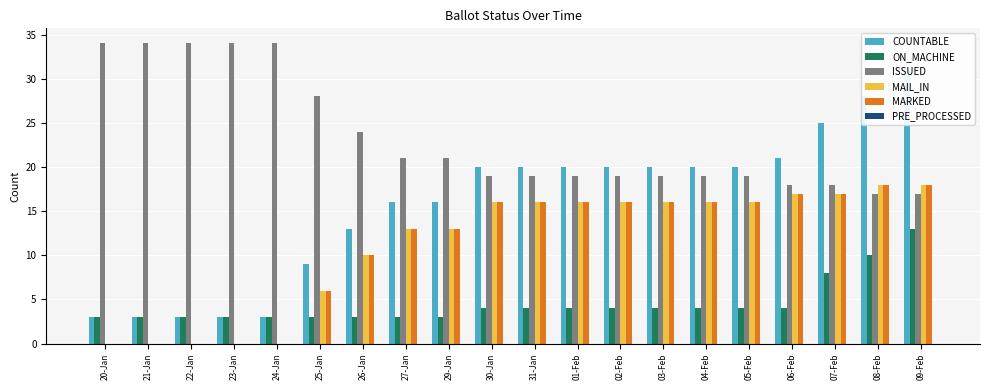

Reading left to right, transcribe all the data shown in this chart.

COUNTABLE: 3	3	3	3	3	9	13	16	16	20	20	20	20	20	20	20	21	25	28	31
ON_MACHINE: 3	3	3	3	3	3	3	3	3	4	4	4	4	4	4	4	4	8	10	13
ISSUED: 34	34	34	34	34	28	24	21	21	19	19	19	19	19	19	19	18	18	17	17
MAIL_IN: 0	0	0	0	0	6	10	13	13	16	16	16	16	16	16	16	17	17	18	18
MARKED: 0	0	0	0	0	6	10	13	13	16	16	16	16	16	16	16	17	17	18	18
PRE_PROCESSED: 0	0	0	0	0	0	0	0	0	0	0	0	0	0	0	0	0	0	0	0